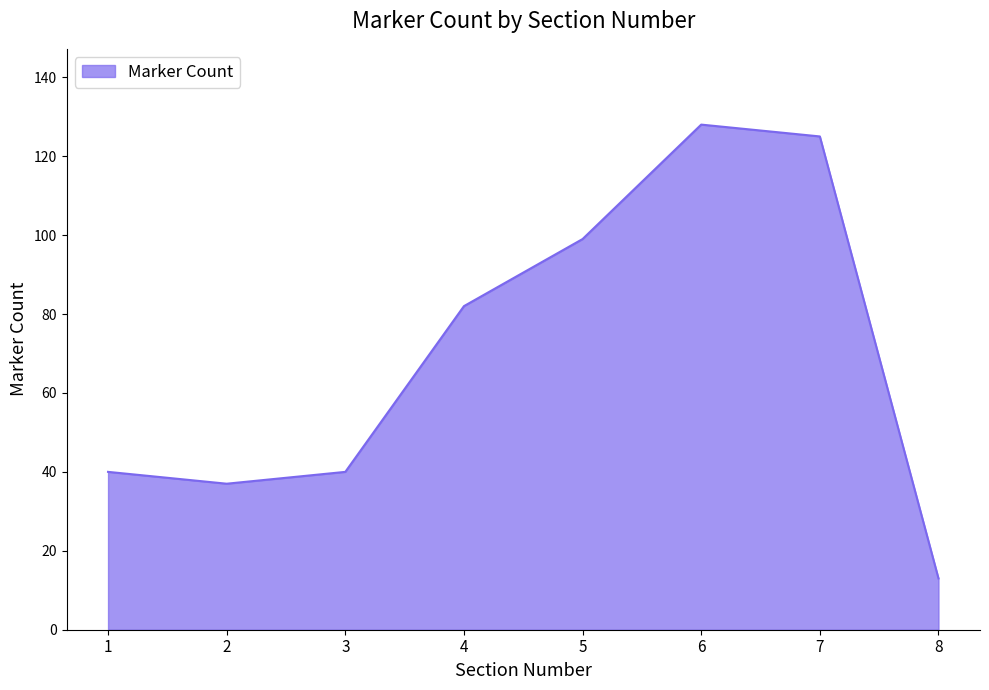

What is the difference between the values at 7 and 1?

85